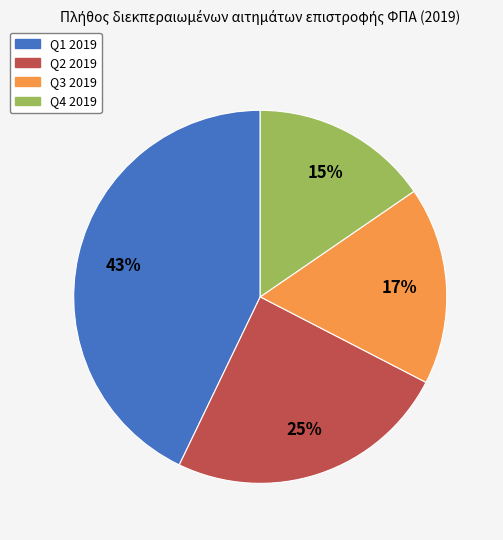

Which category has the smallest portion of the pie?

Q4 2019